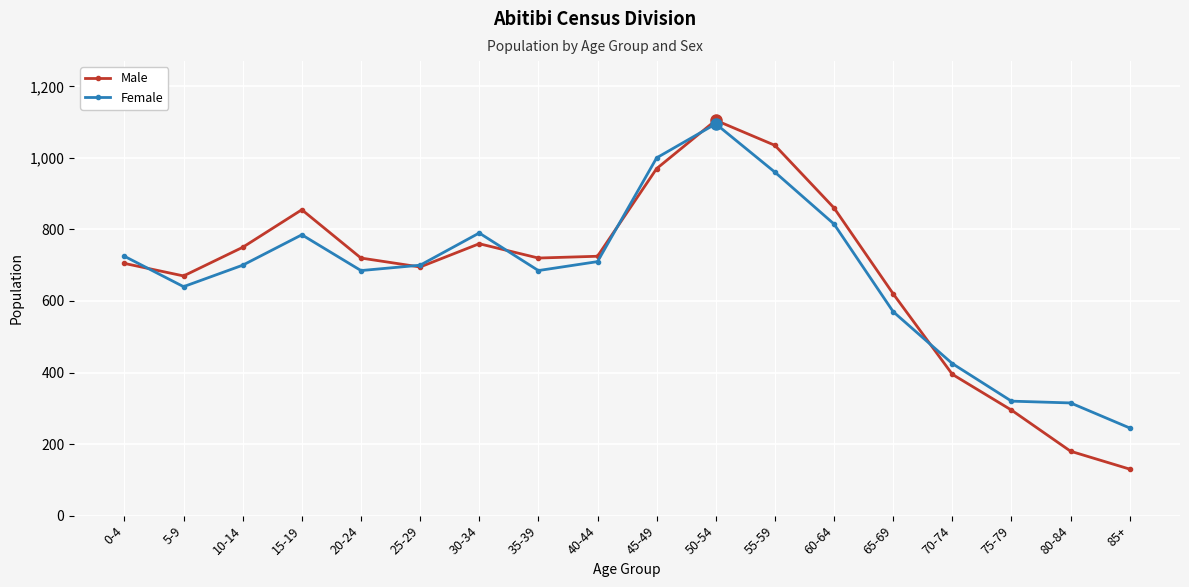

What position from the right is 50-54?

8